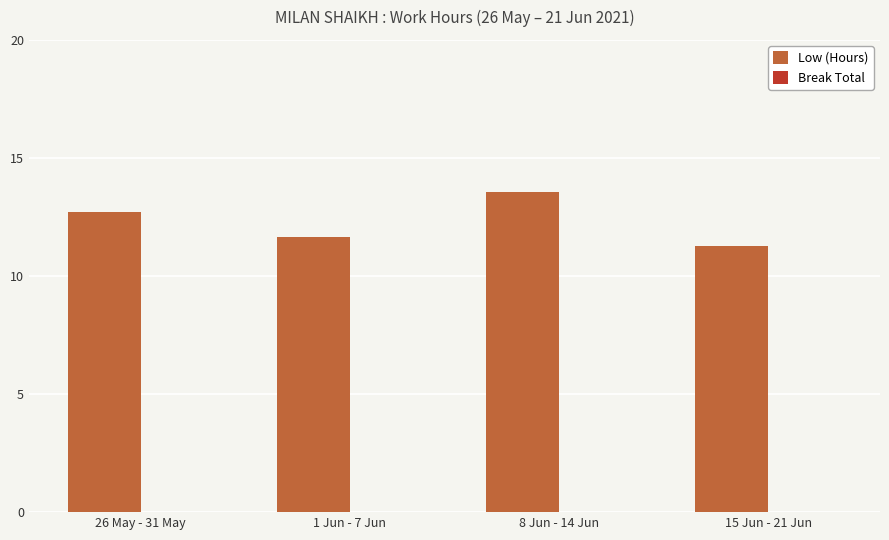

What is the change in value from 8 Jun - 14 Jun to 15 Jun - 21 Jun?

-2.3